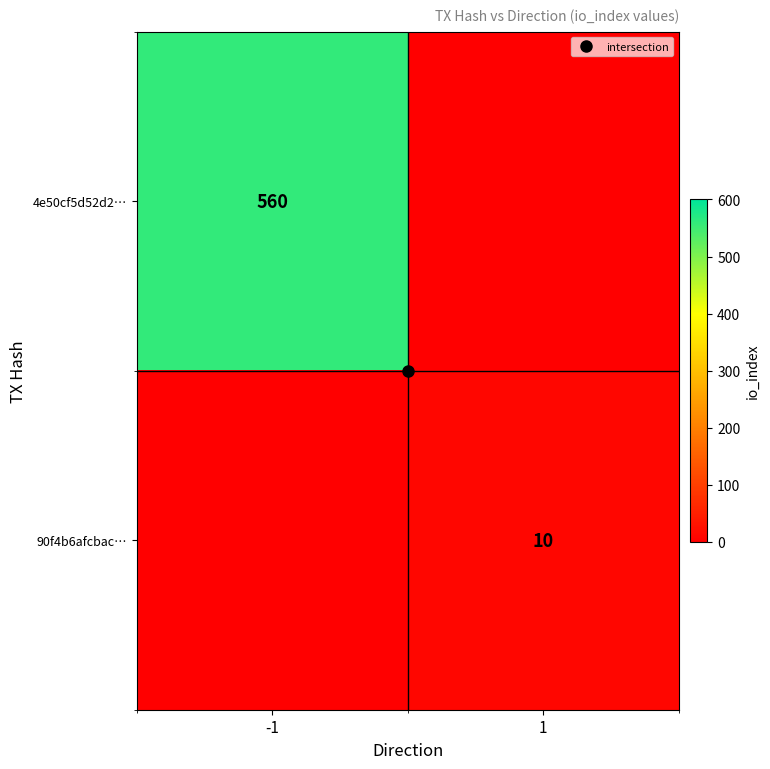

At which category does the chart reach its peak across all series?

-1